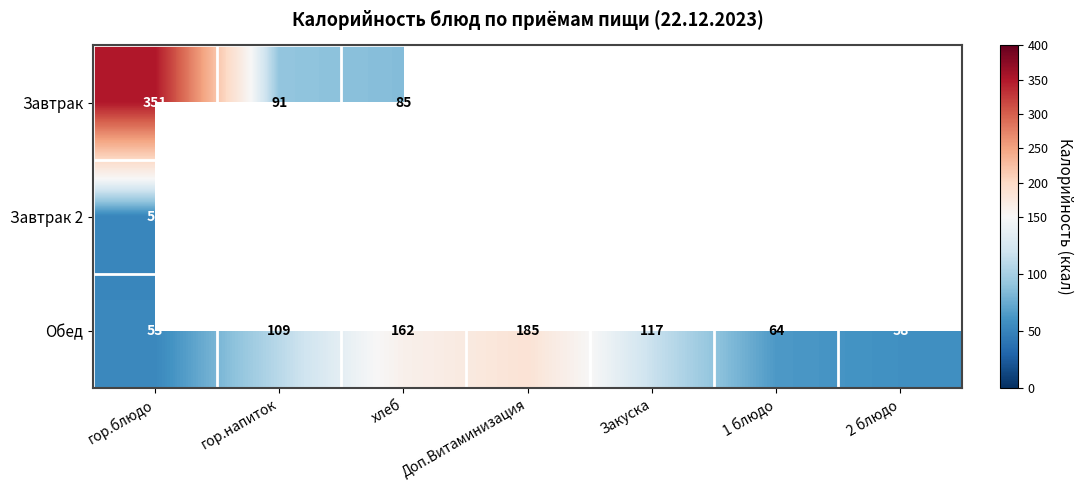

True or false: Обед has a value of 58 at 2 блюдо.

True